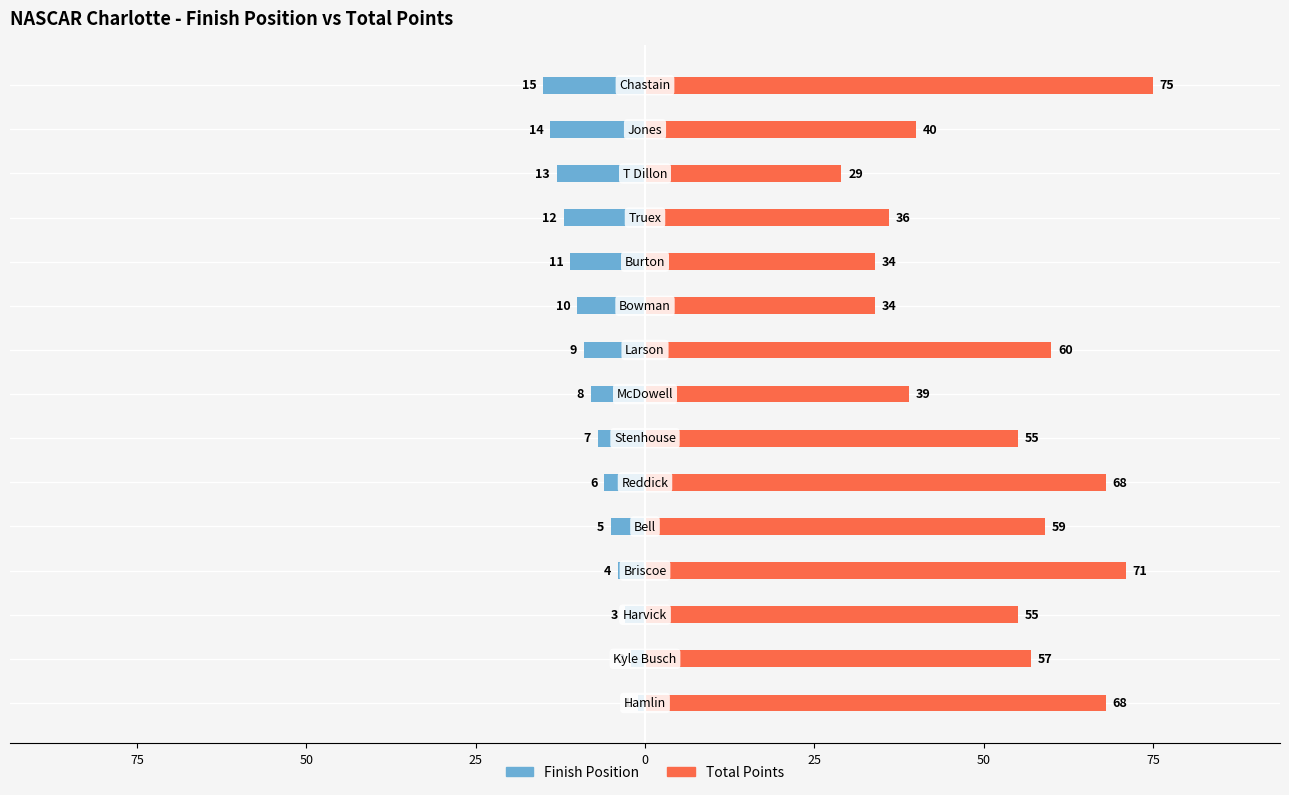

Rank the series at 50 from highest to lowest value.

Total Points, Finish Position